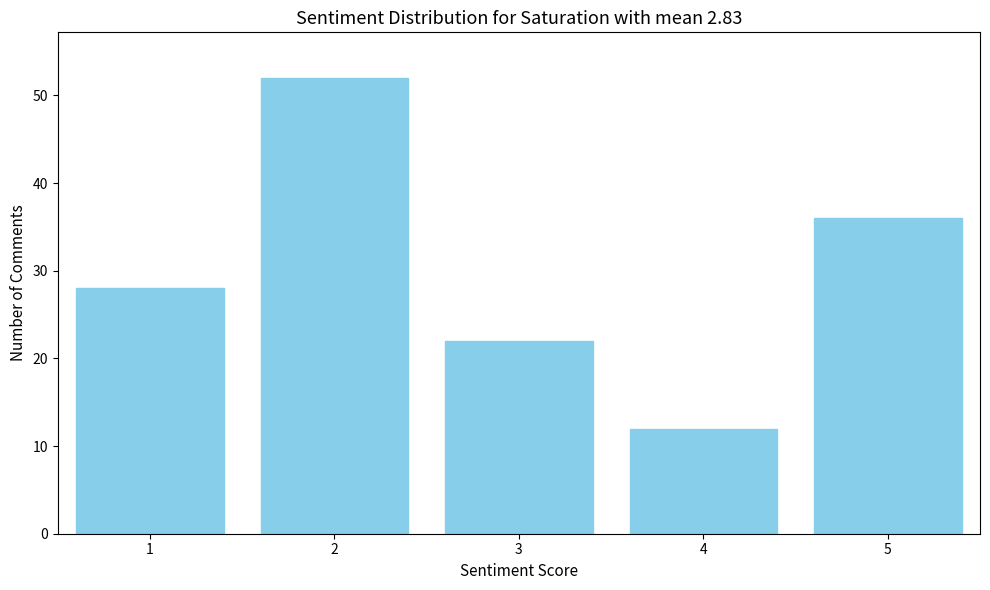

Reading left to right, transcribe this chart: for each bar, give the range it covers on the x-axis and its height. The values are not printed on the chart, so give them approximately, as read against the axis.

0.5 to 1.5: 28
1.5 to 2.5: 52
2.5 to 3.5: 22
3.5 to 4.5: 12
4.5 to 5.5: 36